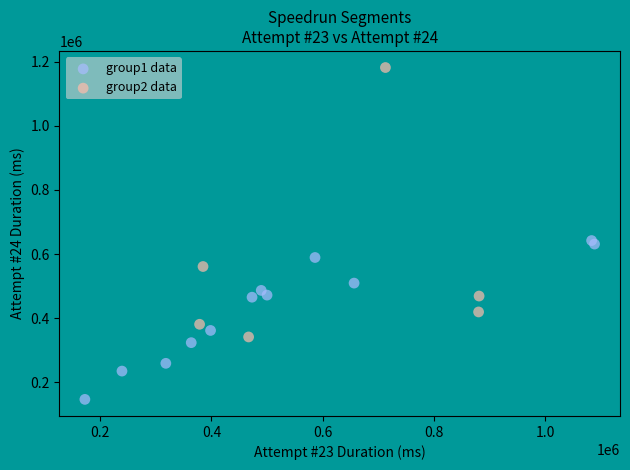

Which series reaches the minimum Y coordinate?

group1 data